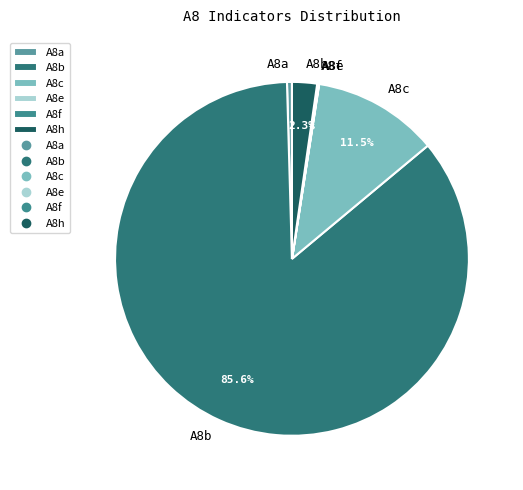

To the nearest percent, what portion does A8h represent?

2%